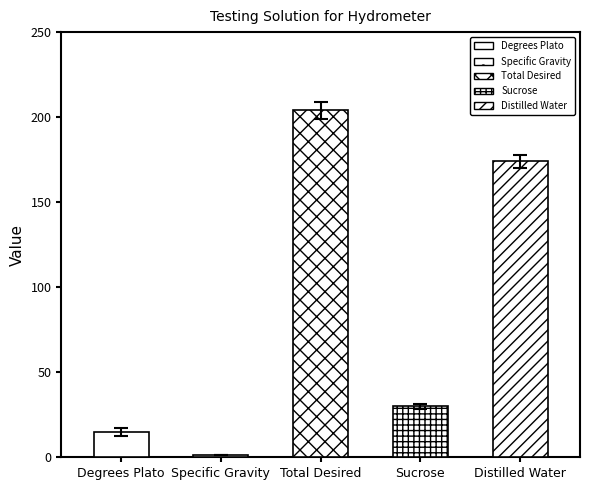

Rank the categories by value from highest to lowest.

Total Desired, Distilled Water, Sucrose, Degrees Plato, Specific Gravity